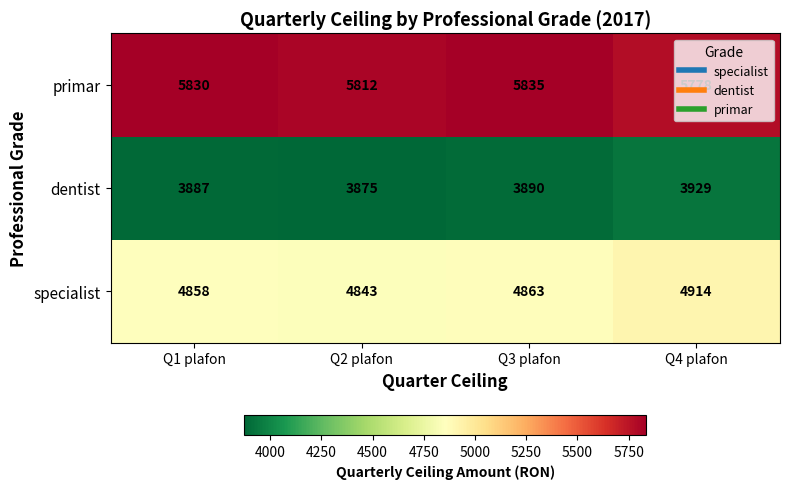

At which category is the sum across all series the highest?

Q4 plafon